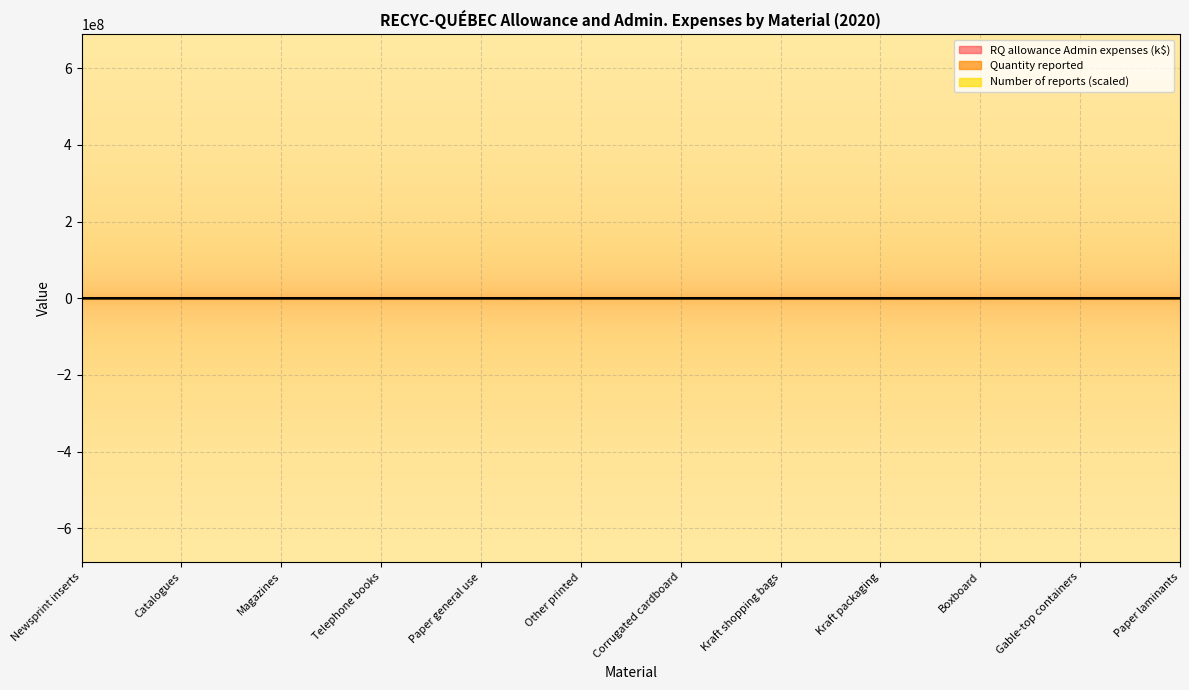

Read the Quantity reported value at Other printed.

20636.5